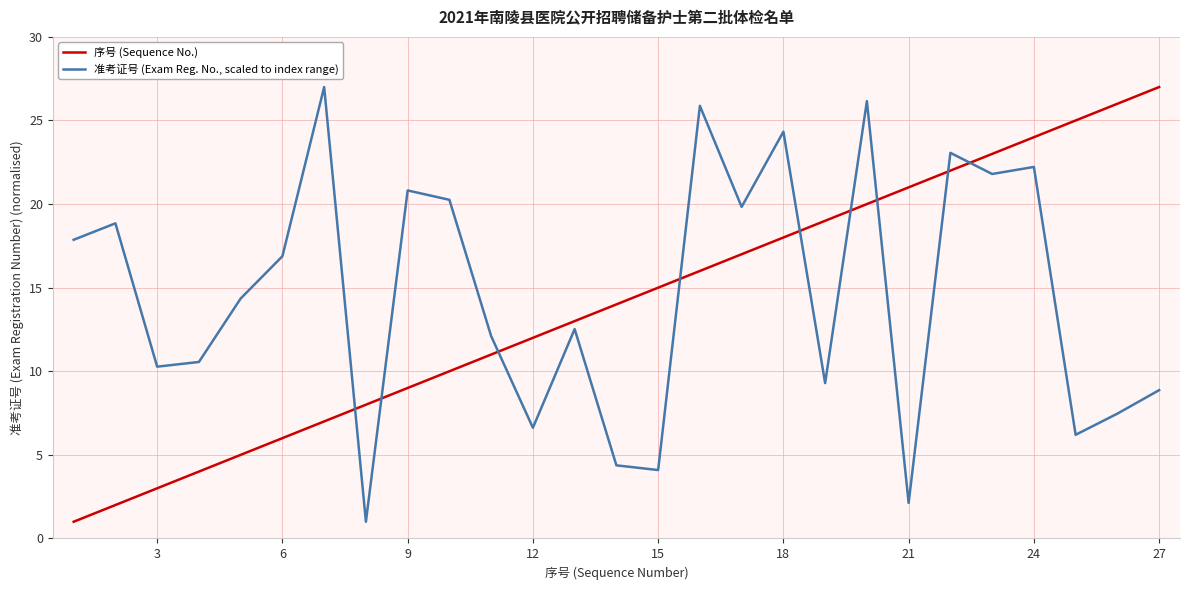

What is the difference between the maximum and minimum values in the 准考证号 (Exam Reg. No., scaled to index range) series?

26.0